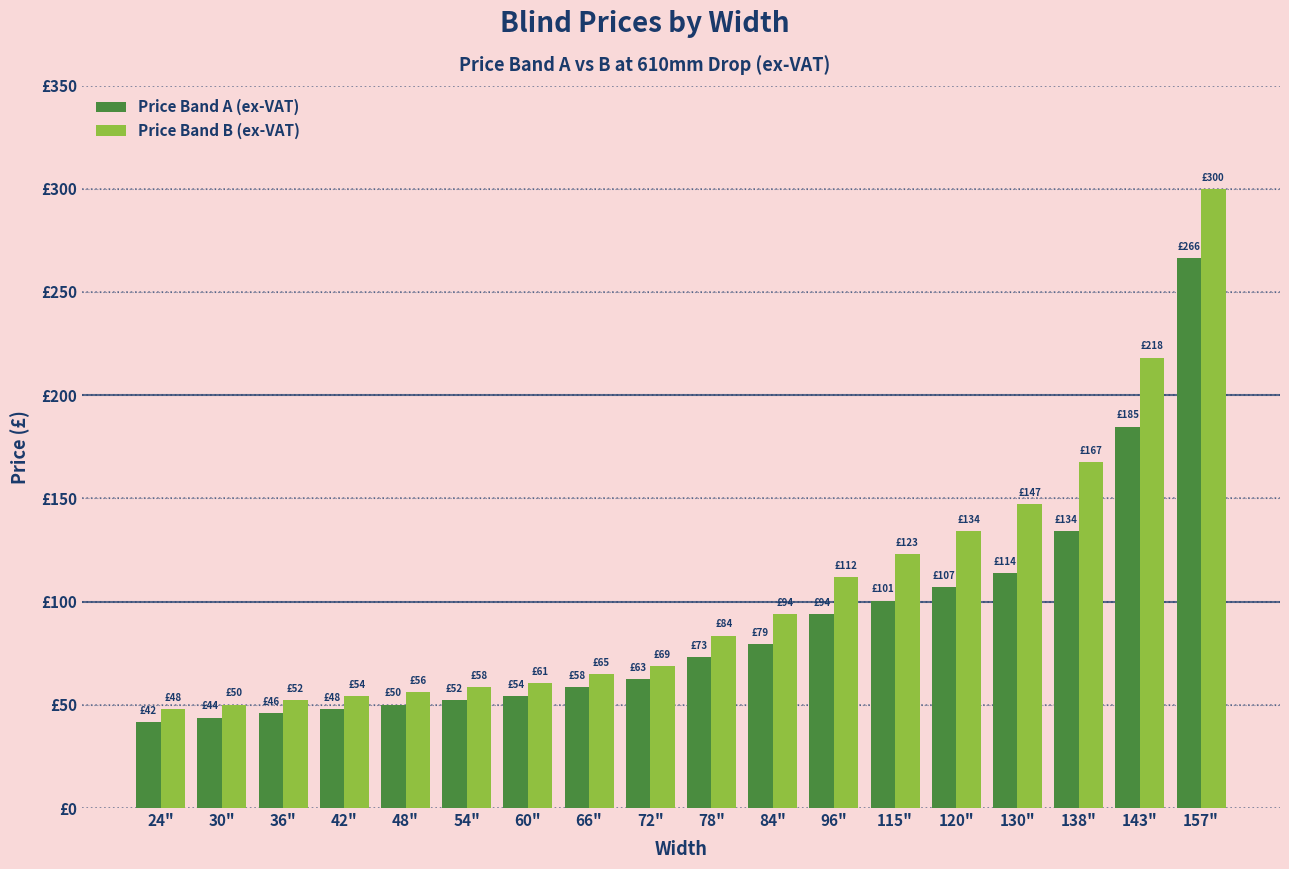

Which category has the highest value in the Price Band A (ex-VAT) series?

157"